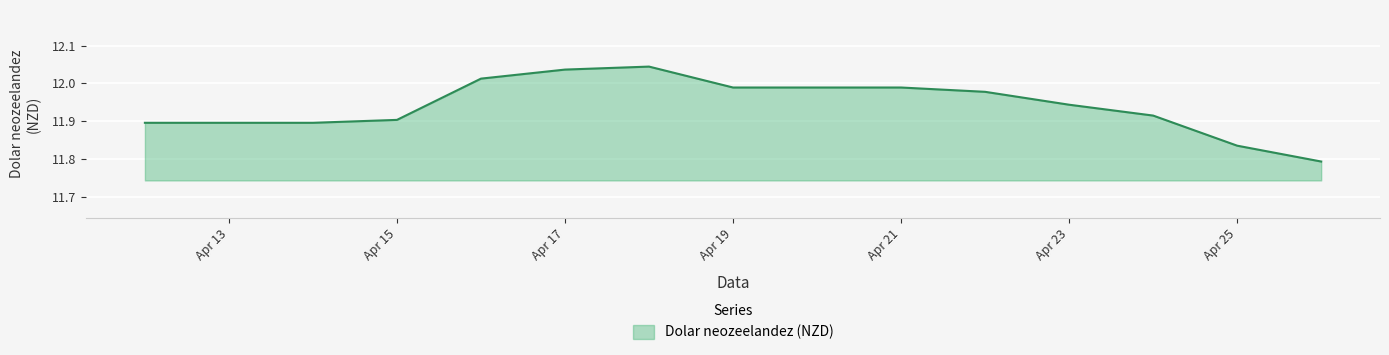

What is the difference between the maximum and minimum values?

0.3